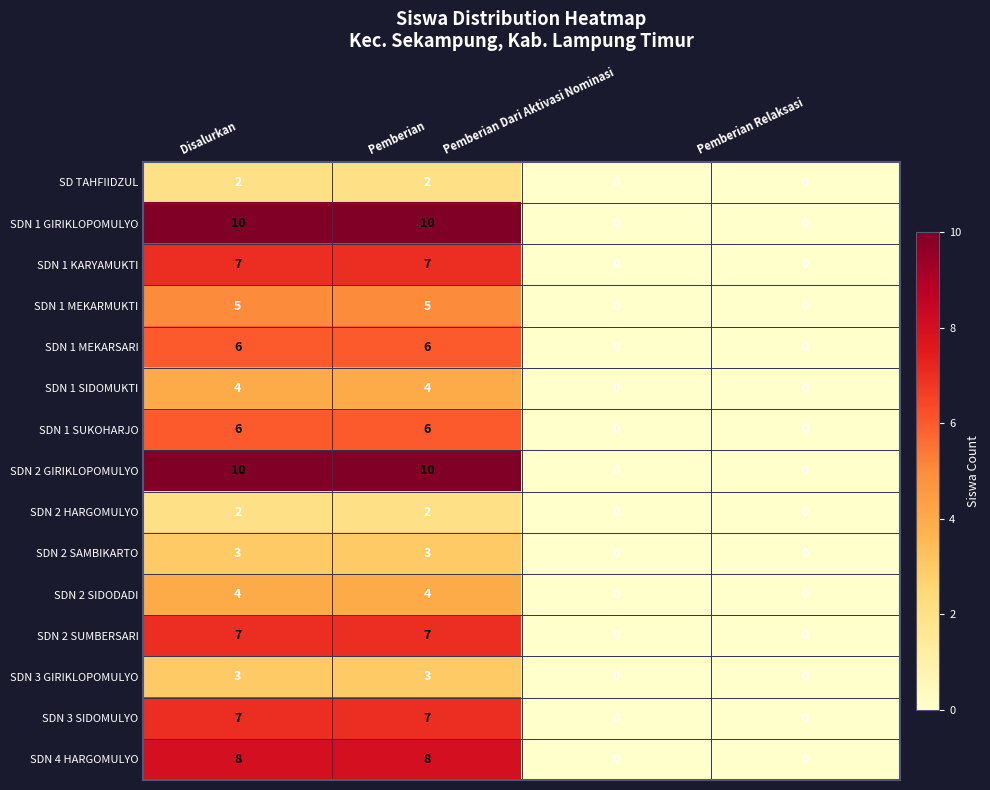

What is the highest value of the SDN 3 GIRIKLOPOMULYO series?

3